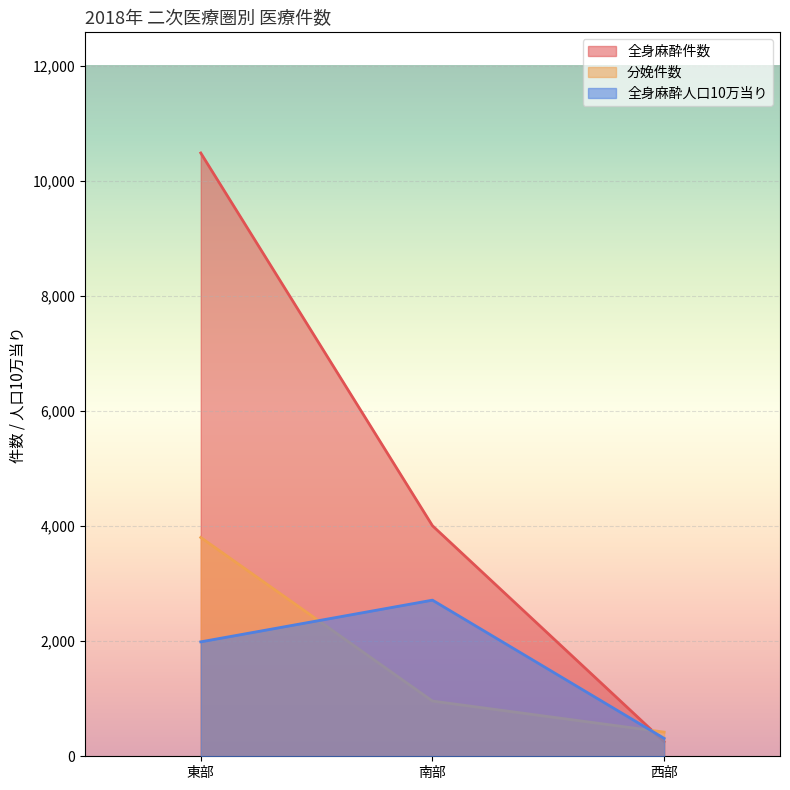

What is the value of the 全身麻酔件数 point at the 3rd from the left?

252.0